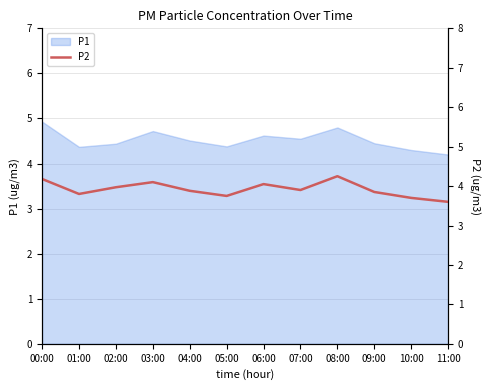

What is the maximum value for P1?

4.9